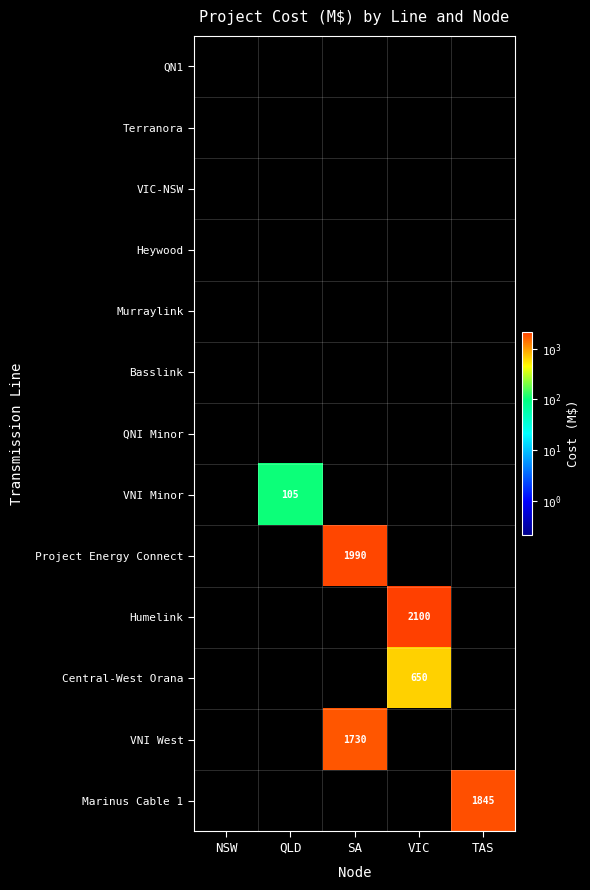

Which series changed the most between NSW and VIC?

Humelink